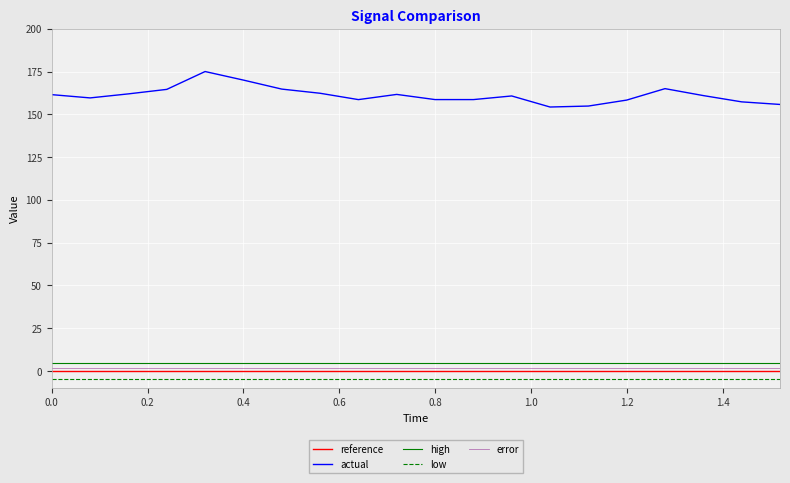

True or false: low and high intersect in this chart.

False